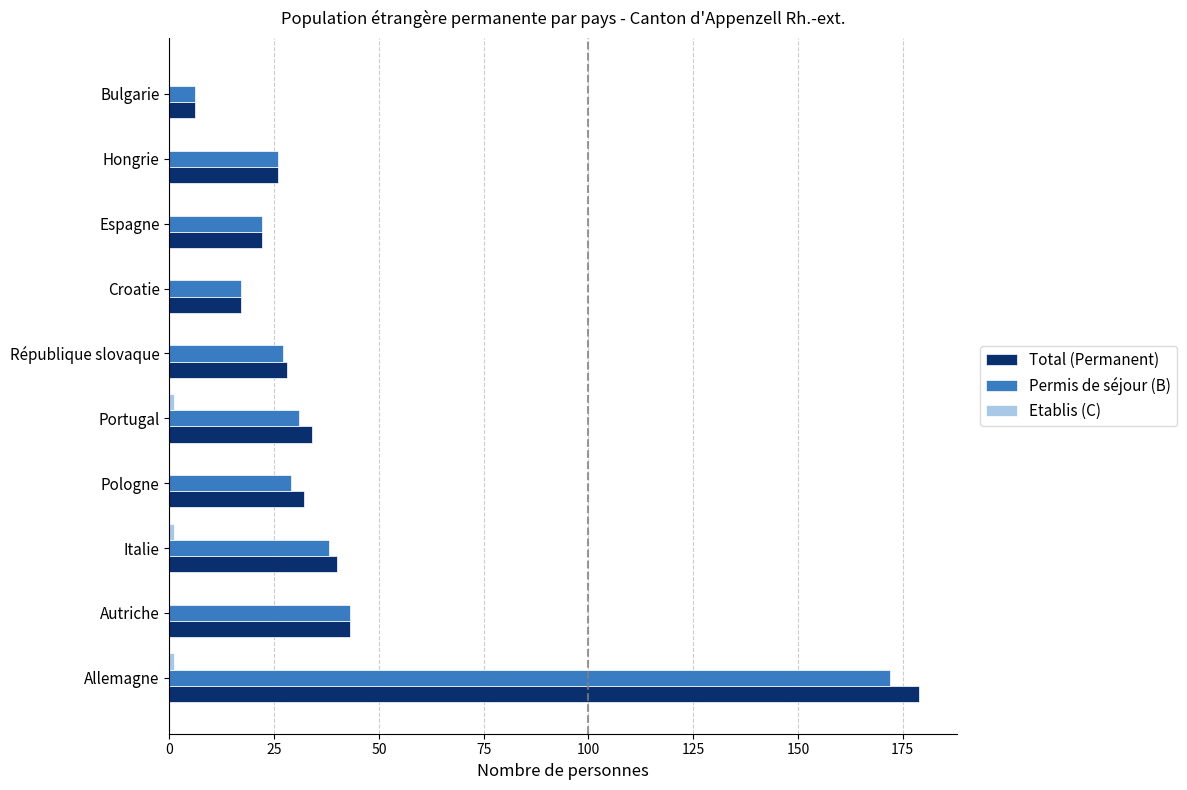

Which series changed the most between Allemagne and Italie?

Total (Permanent)